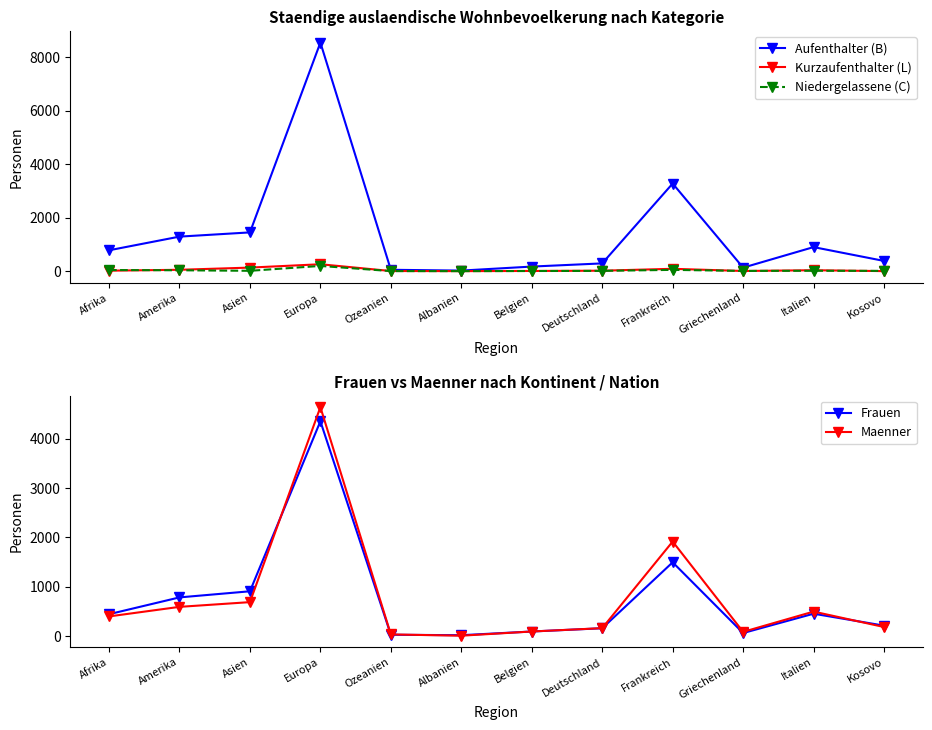

True or false: Niedergelassene (C) has more than 1 points higher than both neighbors.

True